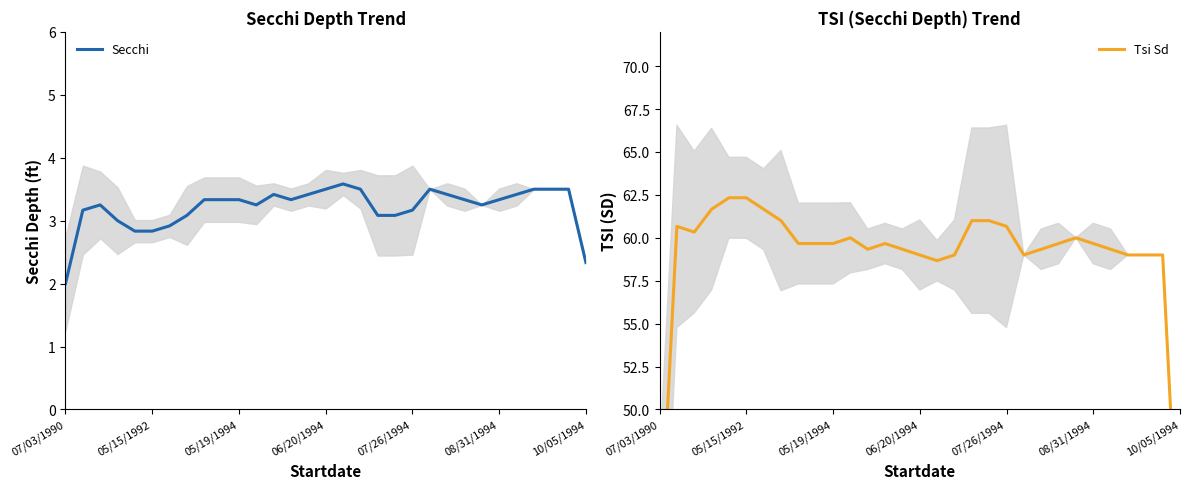

What is the highest value of the Secchi series?

3.6